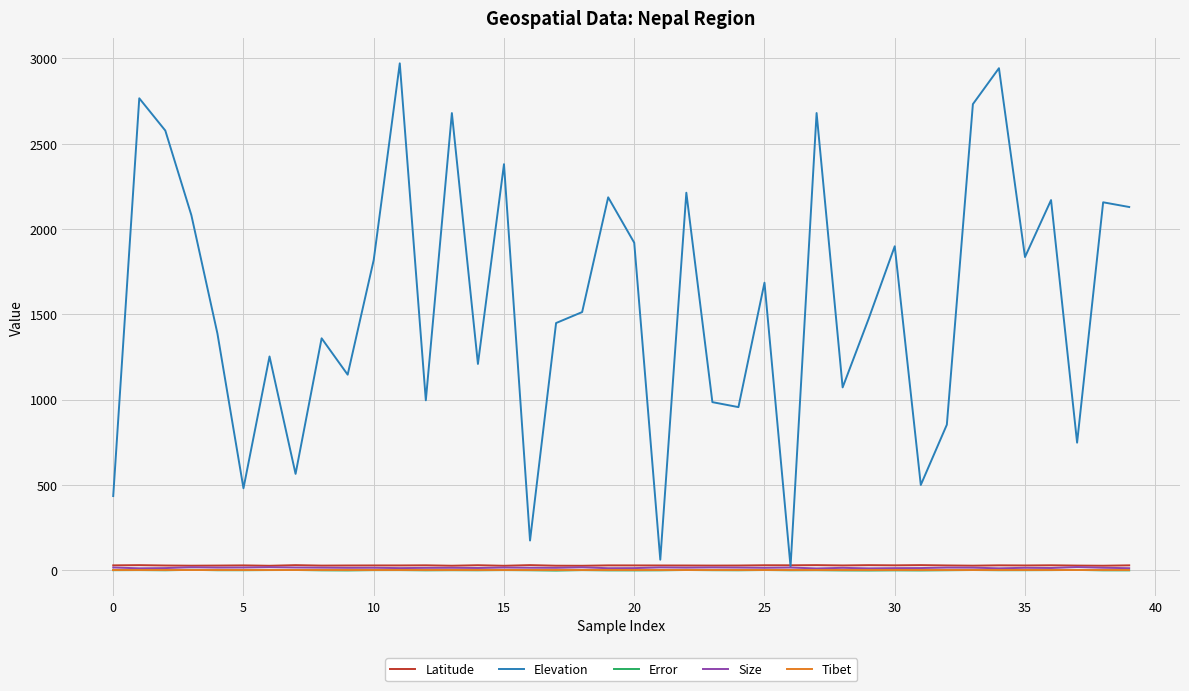

Which series has the widest spread of values?

Elevation